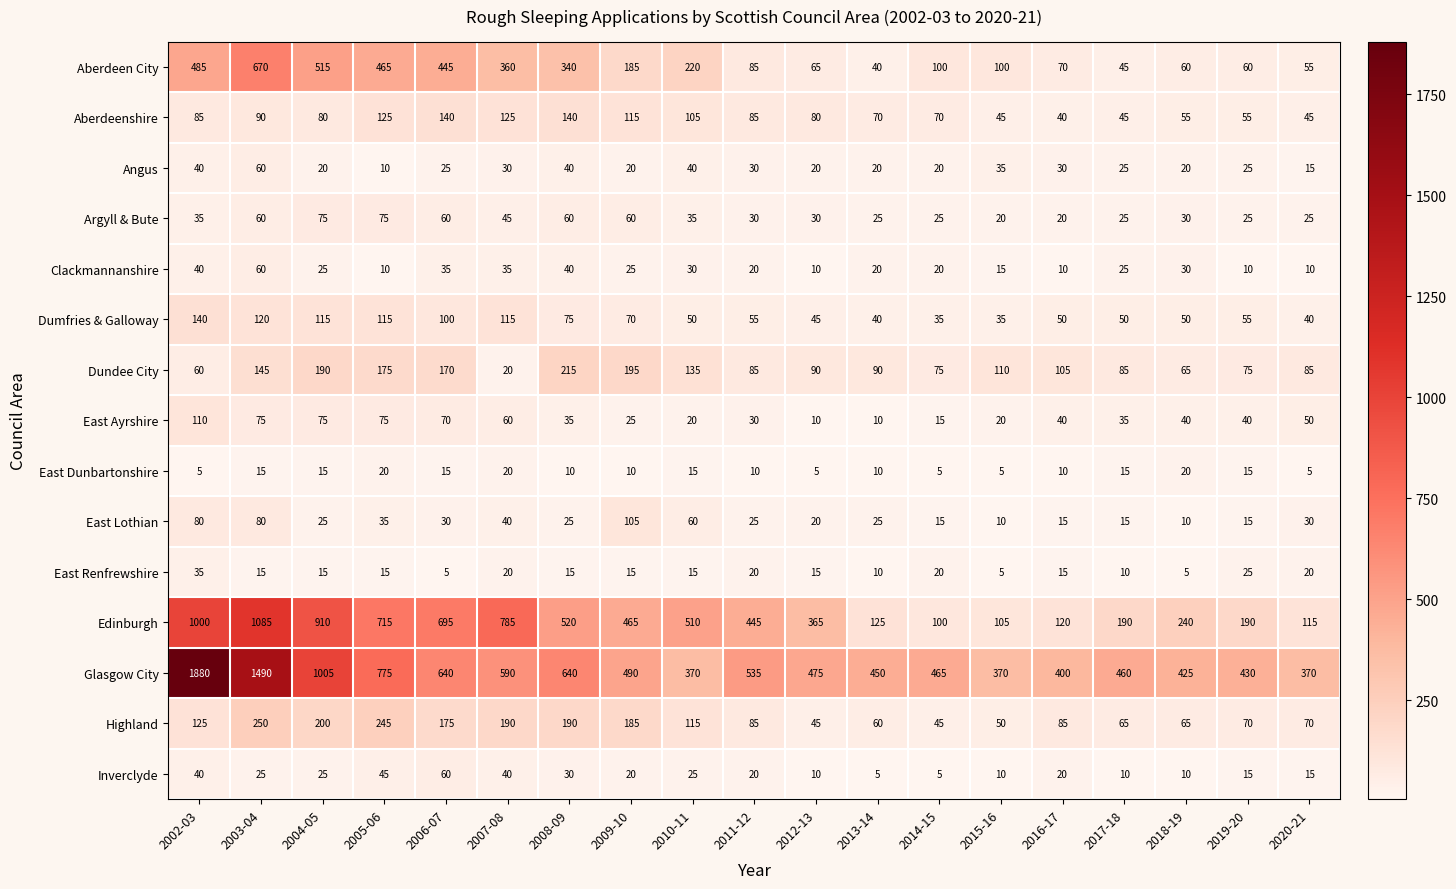

Between 2004-05 and 2014-15, which series saw the biggest shift?

Edinburgh